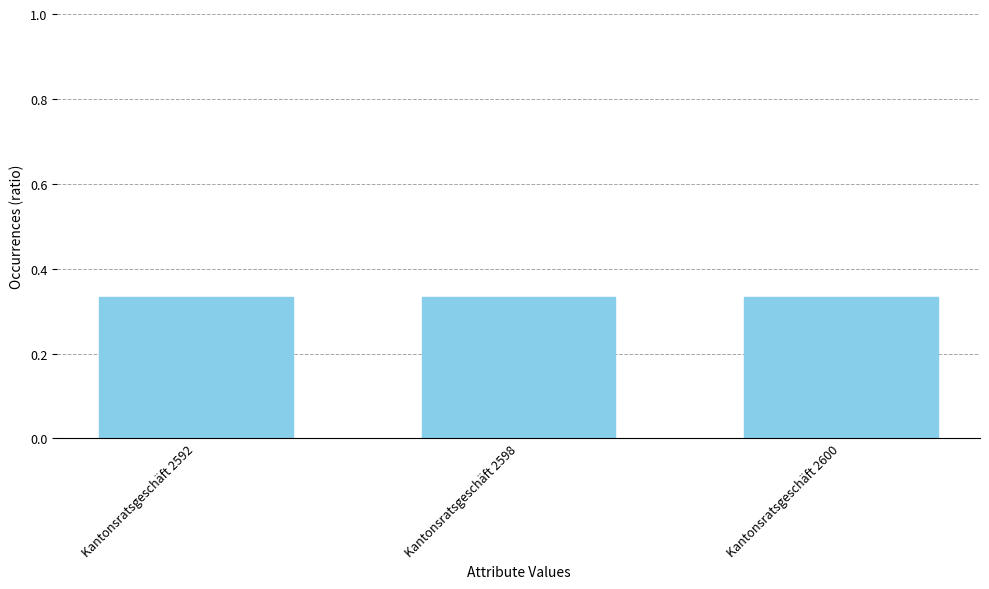

Are the bars grouped side by side (vs. stacked)?

No